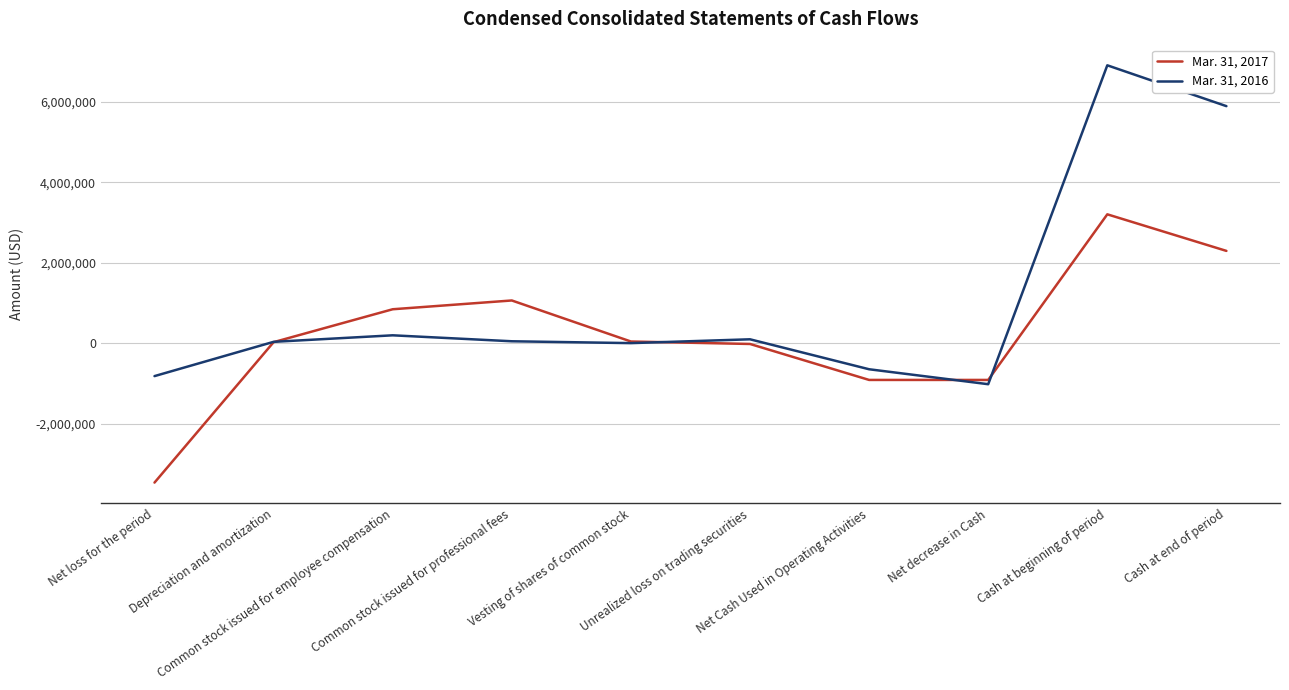

Which series has the largest range (max minus min)?

Mar. 31, 2016